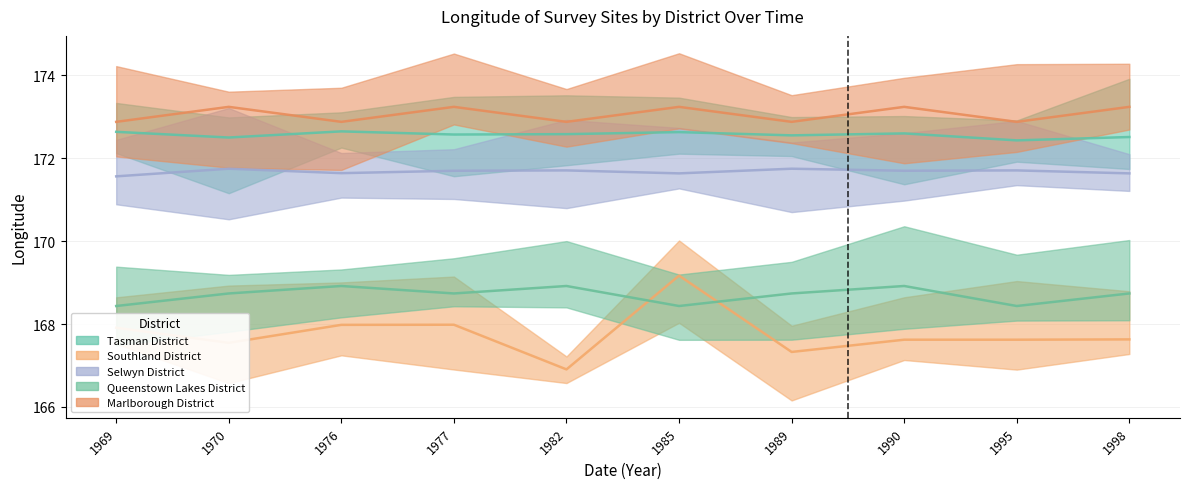

What is the difference between the maximum and second lowest values in the Queenstown Lakes District series?

0.5